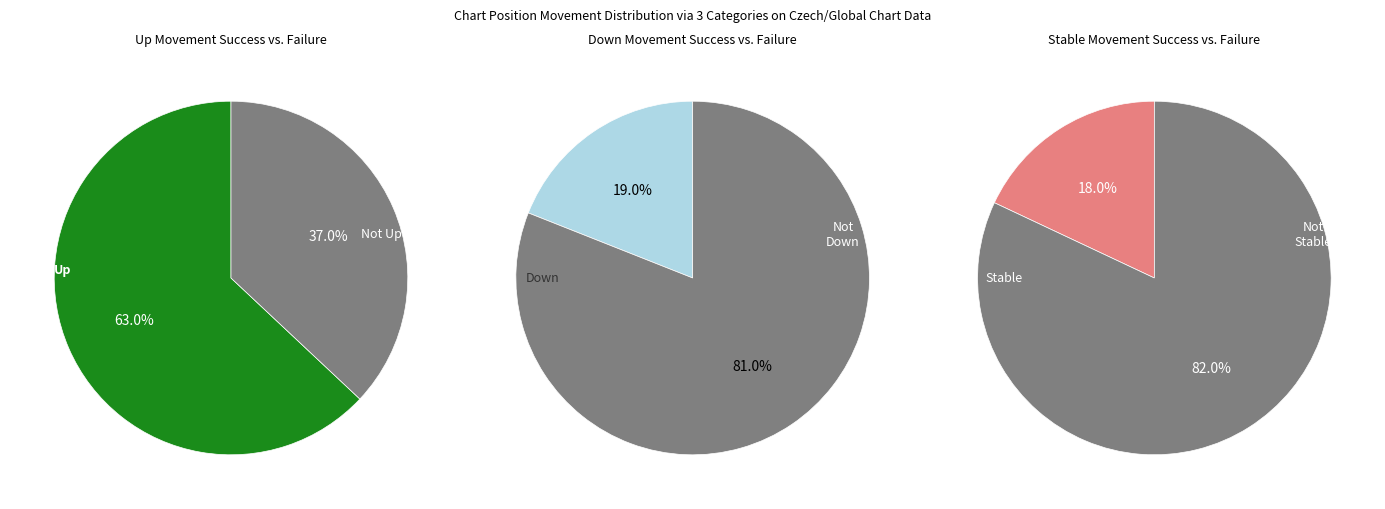

The down slice represents 28% of the pie. True or false?

False